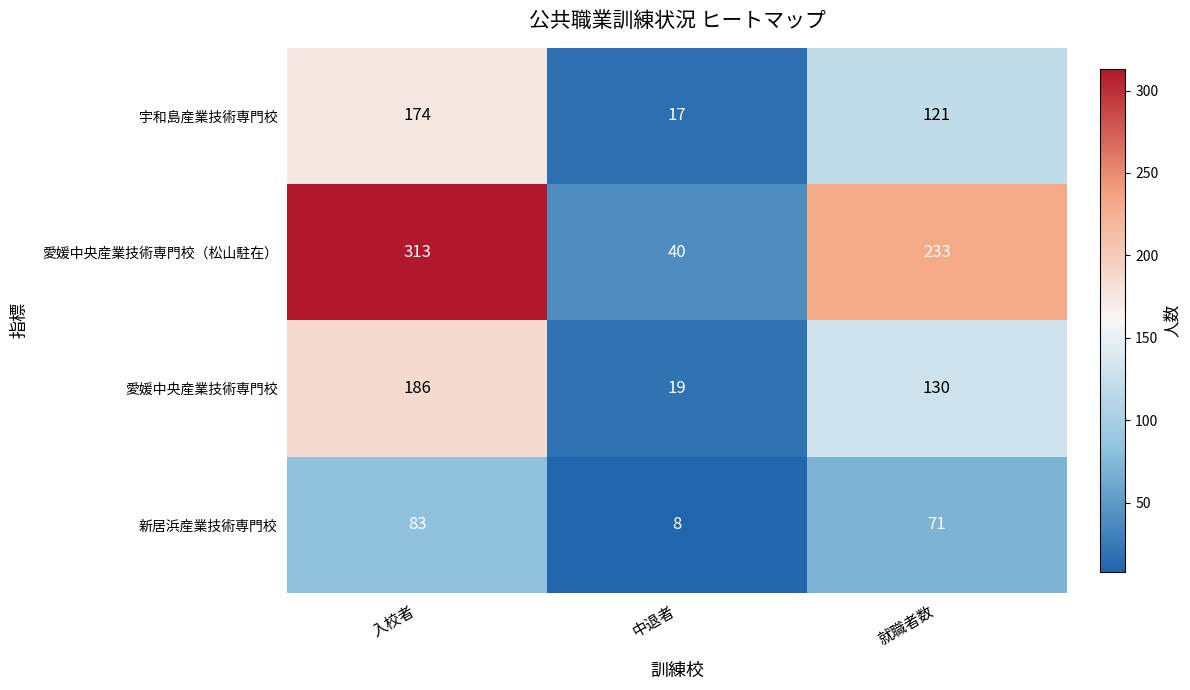

At which category is the sum across all series the highest?

入校者